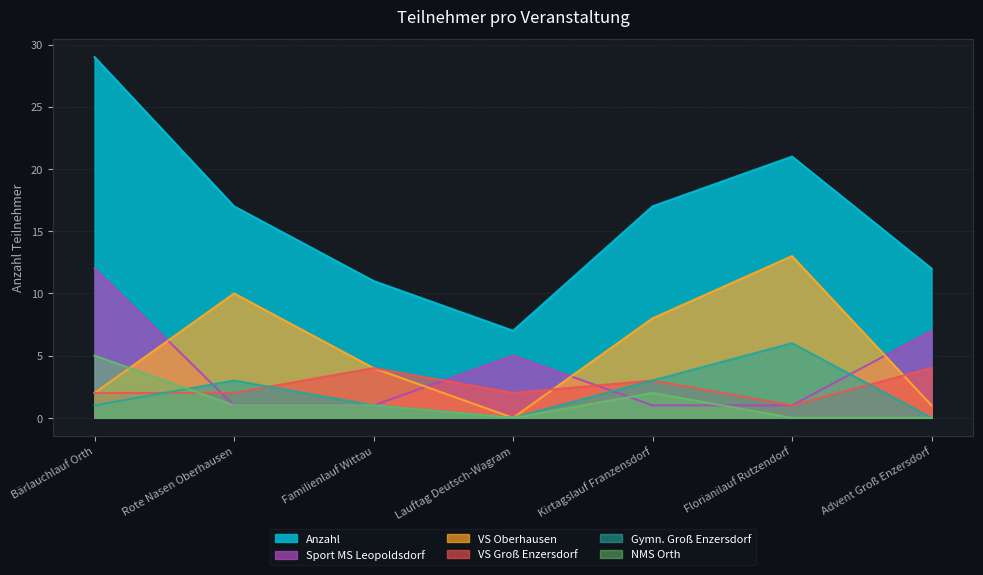

How many values in NMS Orth are above zero?

4